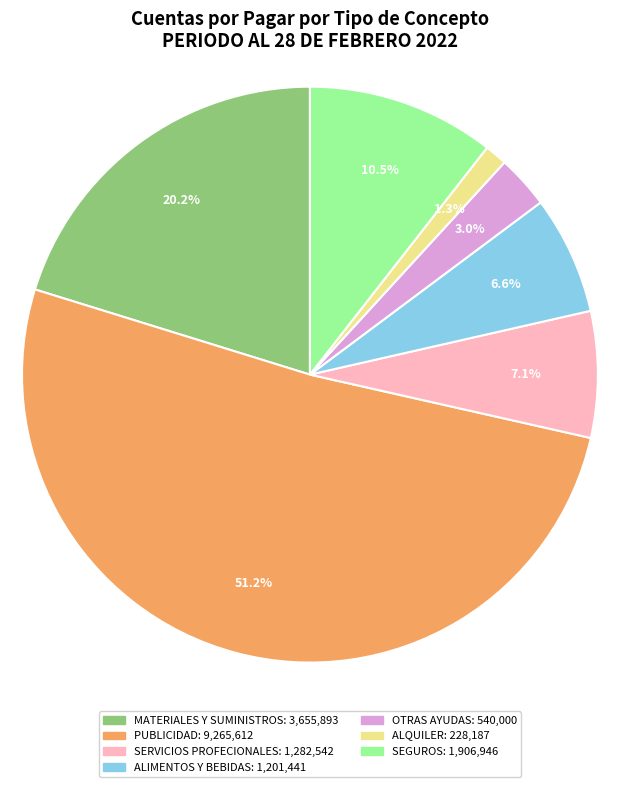

What is the largest slice in the pie chart?

PUBLICIDAD